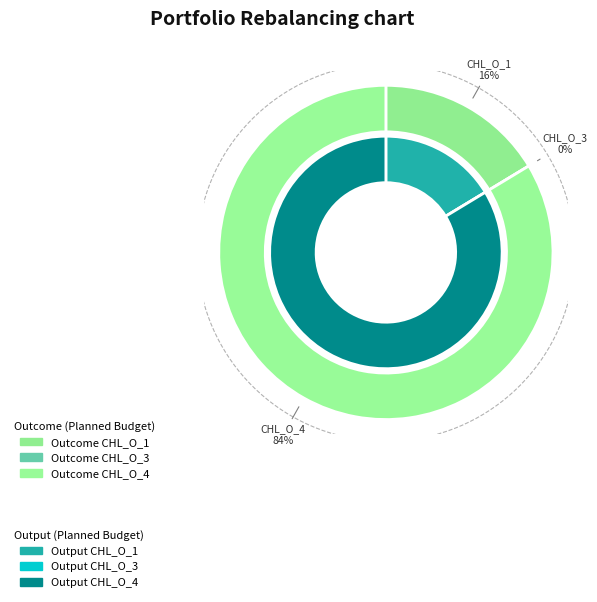

Which slice represents more than half of the pie?

CHL_O_4